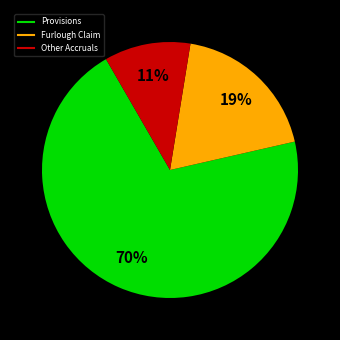

To the nearest percent, what is the difference between the largest and smallest slice percentages?

59%